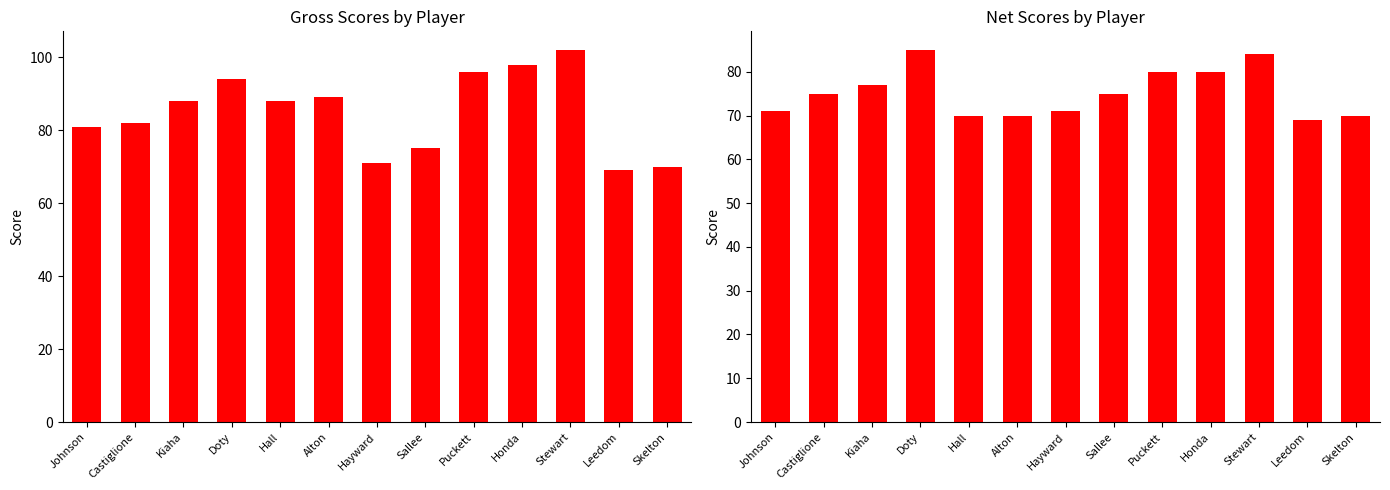

At which label does Net Score reach its minimum?

Leedom